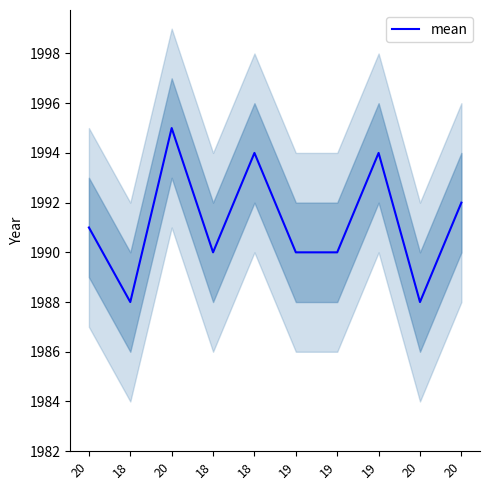

Reading left to right, extract all data points from this chart.

20=1991	18=1988	20=1995	18=1990	18=1994	19=1990	19=1990	19=1994	20=1988	20=1992